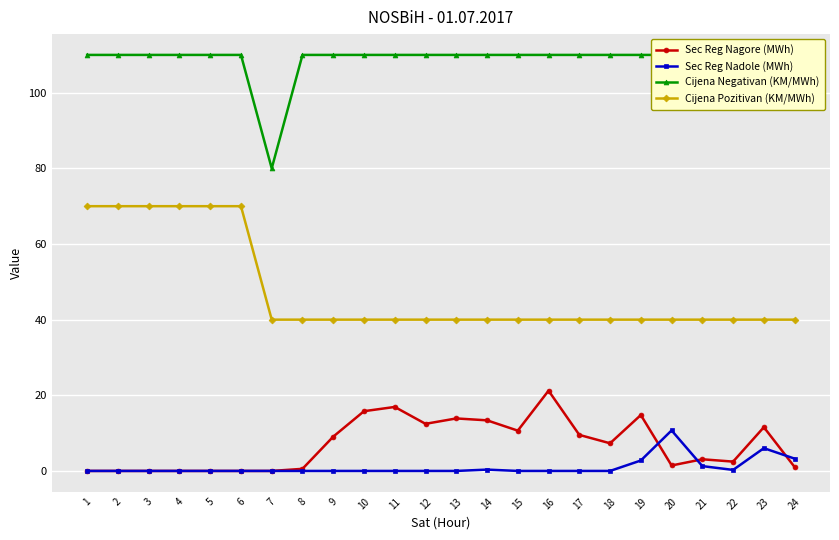

What is the value of the Sec Reg Nagore (MWh) point at the 15th from the left?

10.7